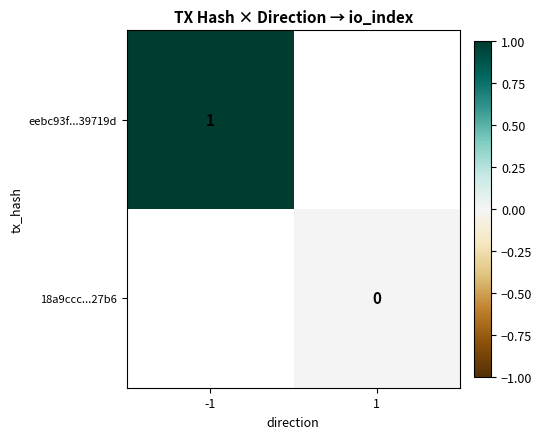

What is the greatest value displayed?

1.0